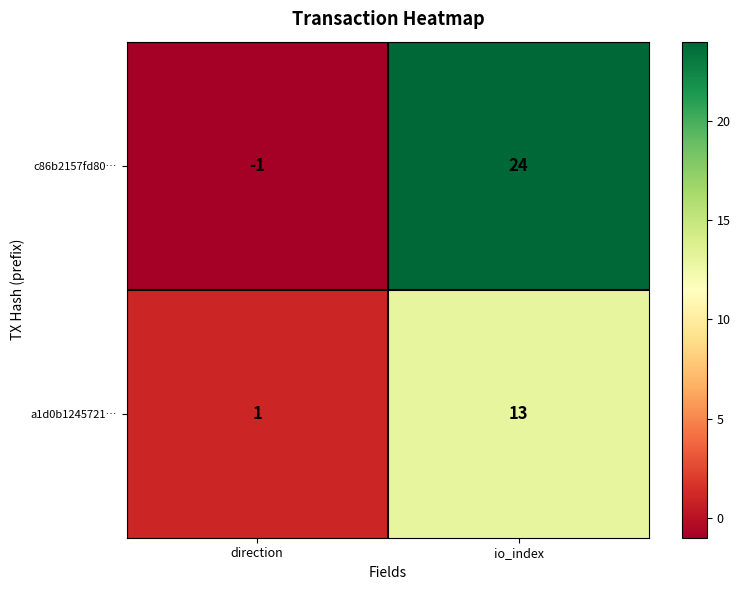

Reading left to right, extract all data points from this chart.

c86b2157fd80…: direction=-1	io_index=24
a1d0b1245721…: direction=1	io_index=13